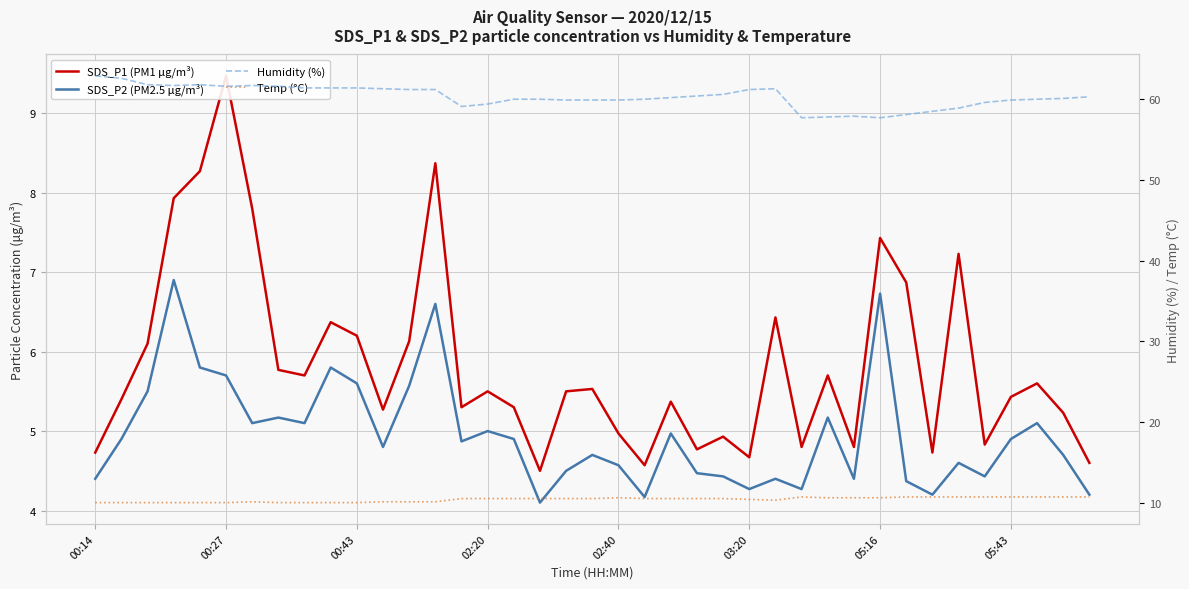

The Humidity (%) series shows 100.7 at 05:43. True or false?

False